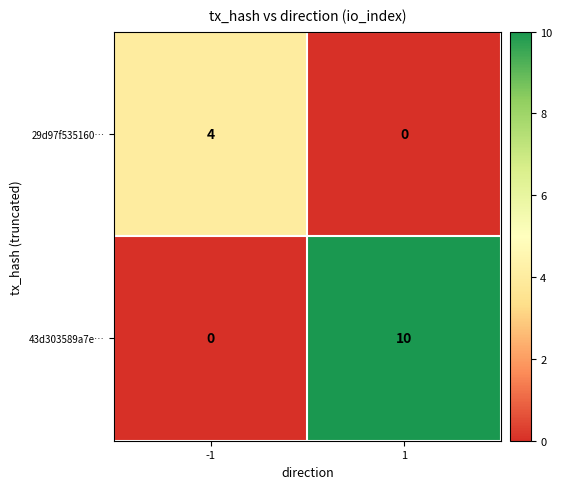

What is the difference between the maximum and minimum values in the 43d303589a7e… series?

10